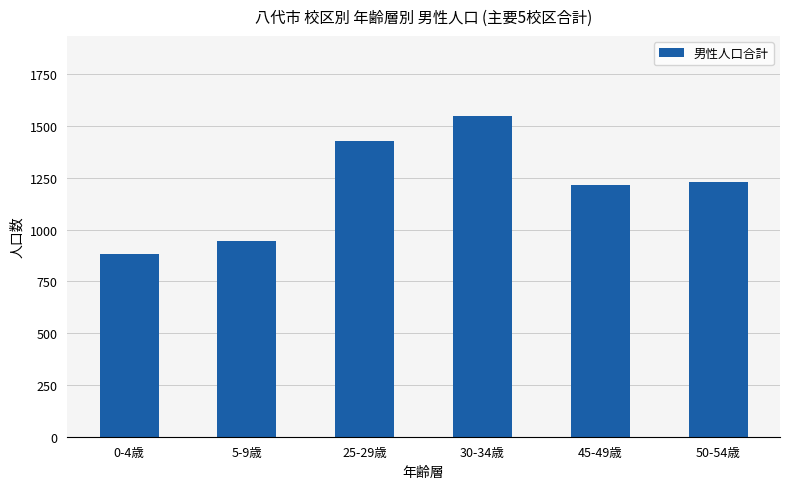

Reading right to left, extract all data points from this chart.

50-54歳=1229	45-49歳=1217	30-34歳=1549	25-29歳=1428	5-9歳=947	0-4歳=885